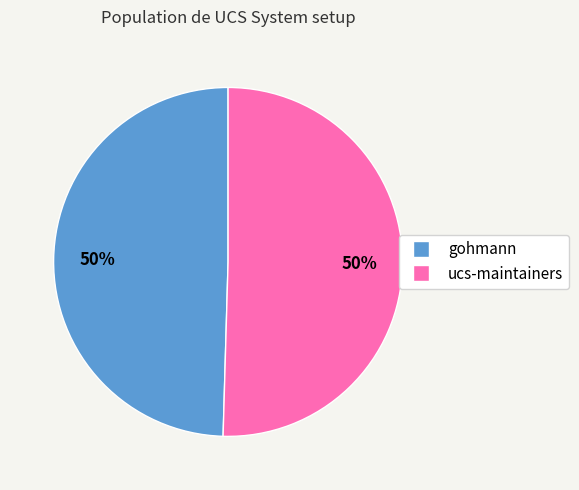

What percentage is the gohmann slice, to the nearest percent?

50%